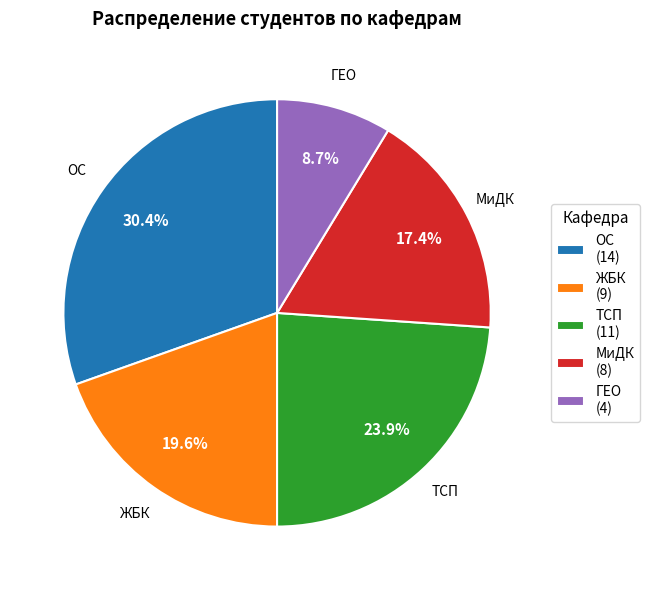

What portion of the pie excludes ОС (14)?

69.6%